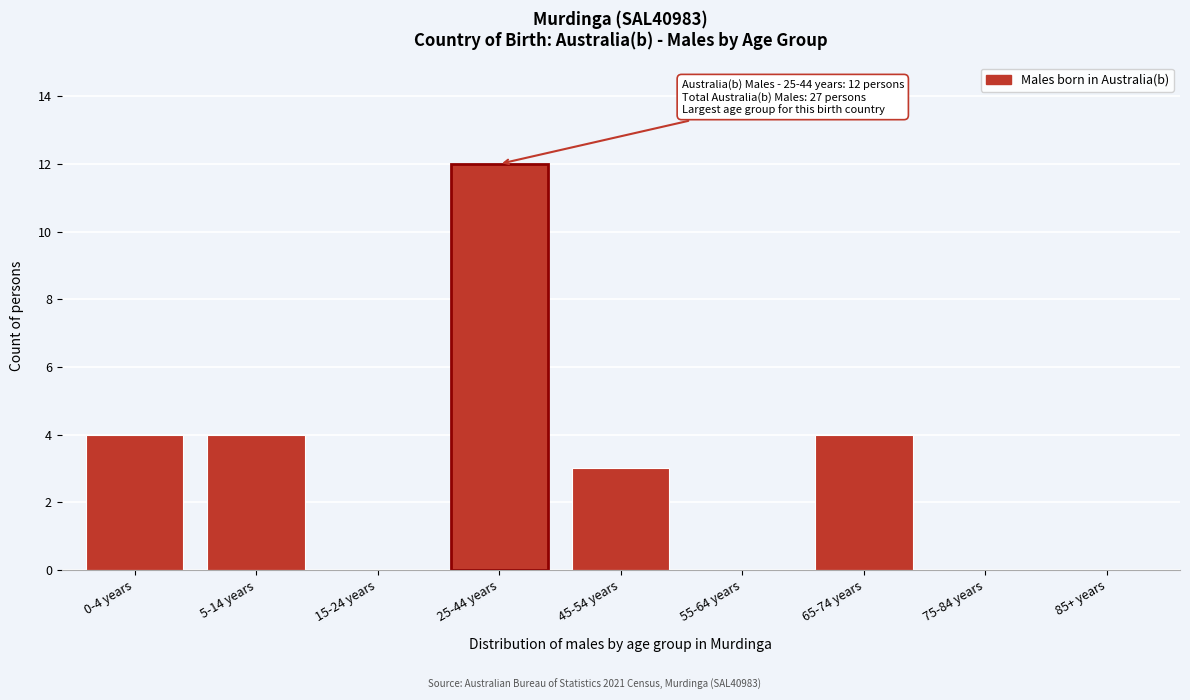

Reading left to right, transcribe all the data shown in this chart.

0-4 years=4	5-14 years=4	15-24 years=0	25-44 years=12	45-54 years=3	55-64 years=0	65-74 years=4	75-84 years=0	85+ years=0